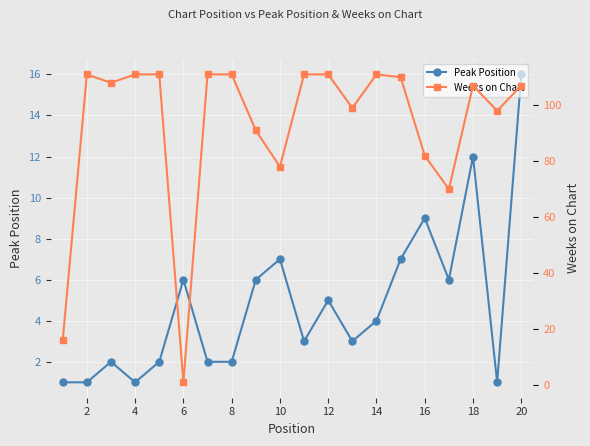

What is the highest value of the Peak Position series?

16